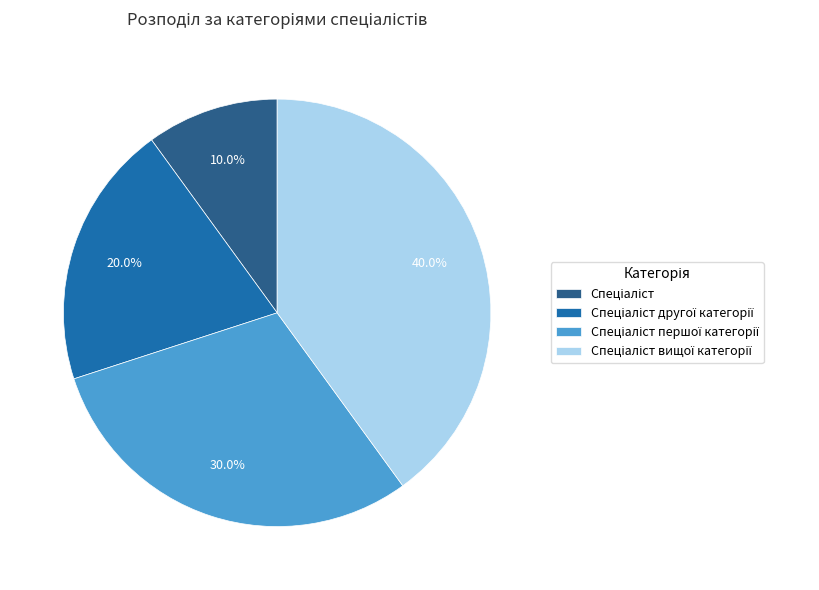

Does any single category account for the majority?

No